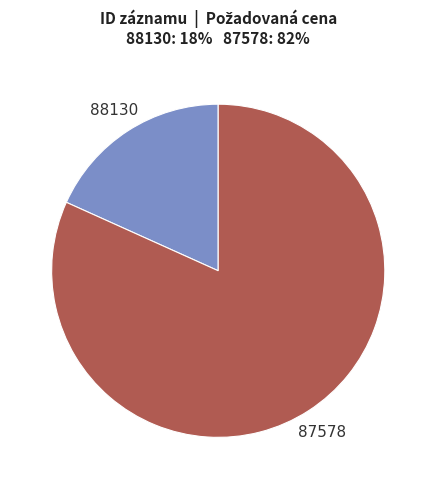

Is it true that 88130 is 18% of the pie?

True